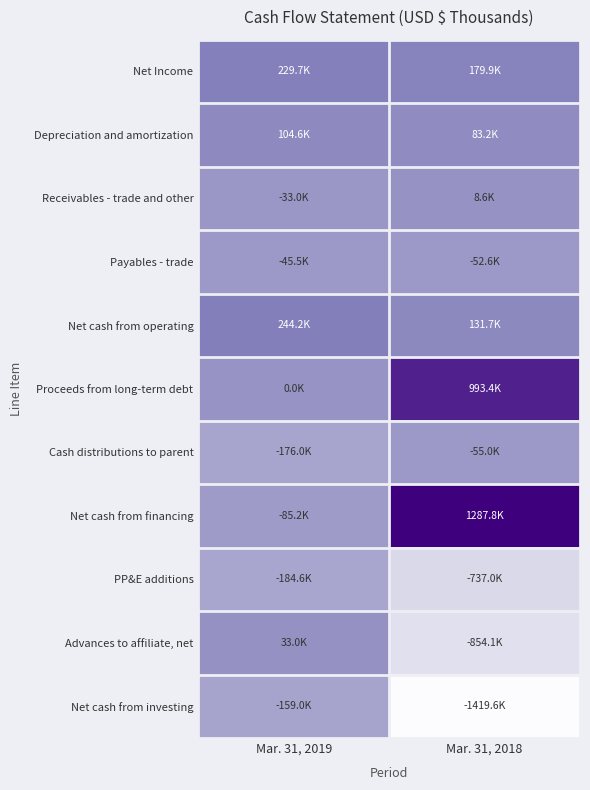

Rank the series at Mar. 31, 2018 from lowest to highest value.

Net cash from investing, Advances to affiliate, net, PP&E additions, Cash distributions to parent, Payables - trade, Receivables - trade and other, Depreciation and amortization, Net cash from operating, Net Income, Proceeds from long-term debt, Net cash from financing